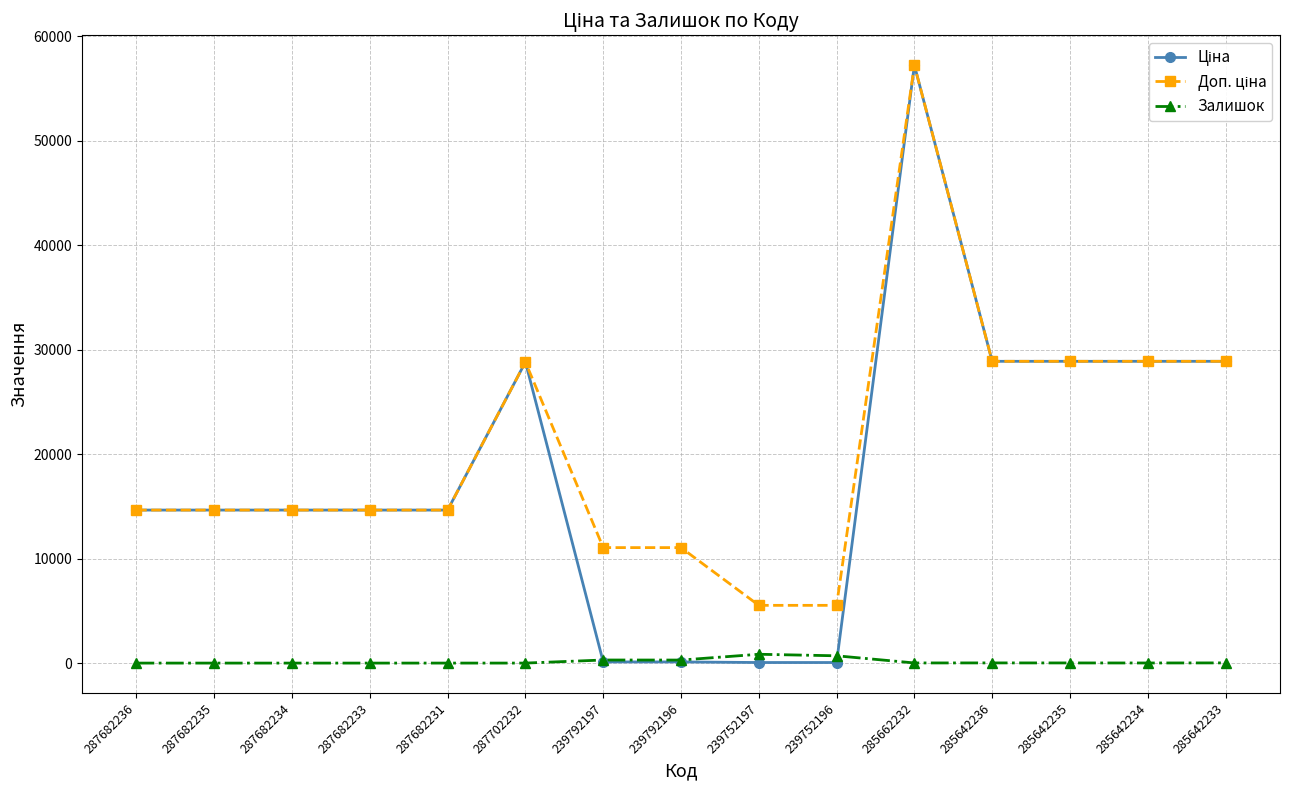

The Залишок series shows 845.0 at 239752197. True or false?

True